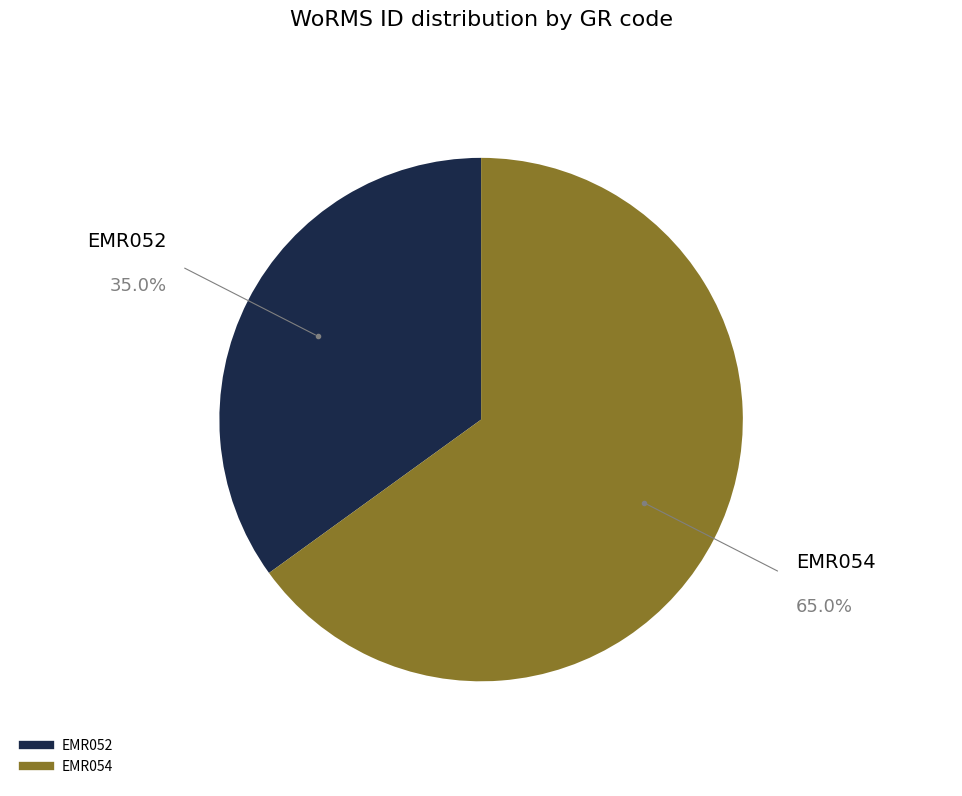

Which slice represents more than half of the pie?

EMR054